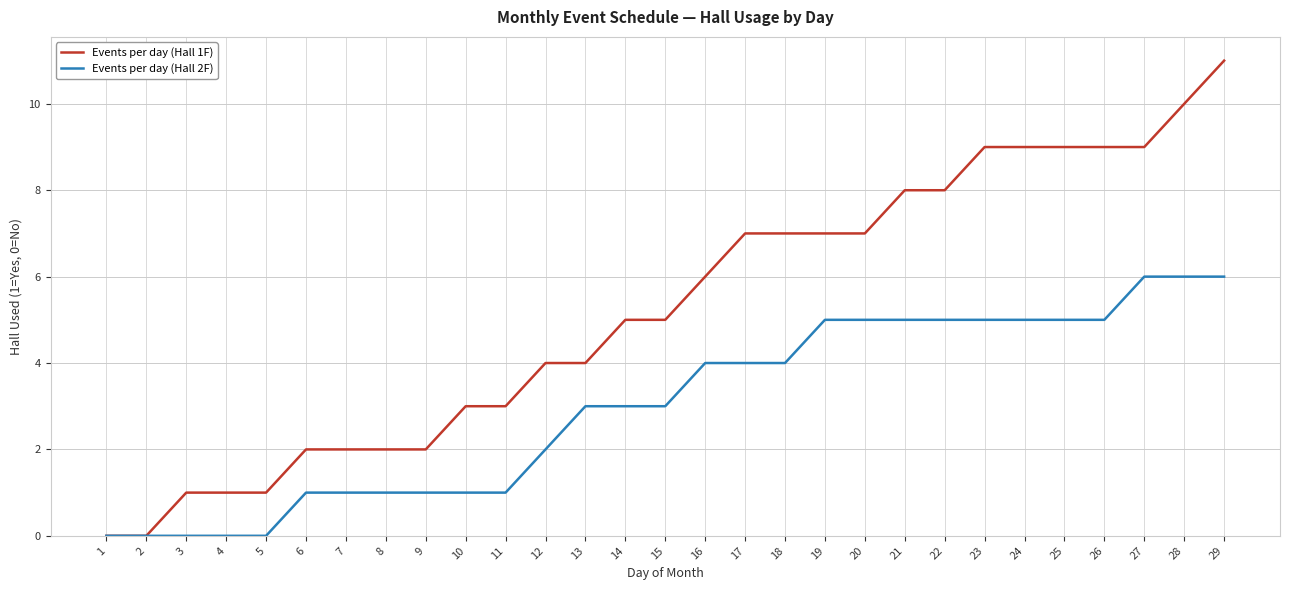

Rank the series by their maximum value, from highest to lowest.

Events per day (Hall 1F), Events per day (Hall 2F)